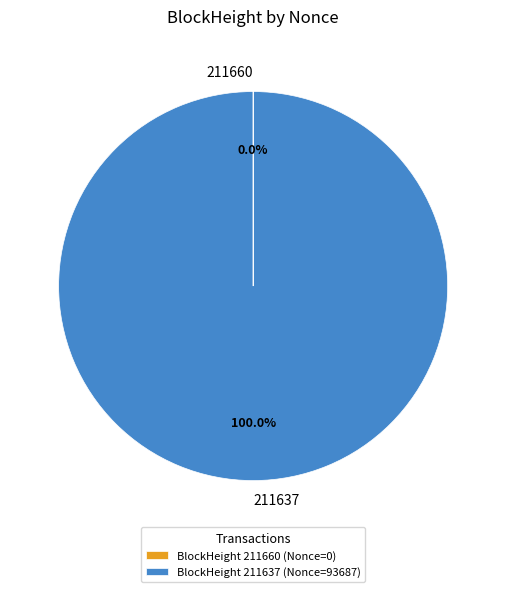

Does any single category account for the majority?

Yes